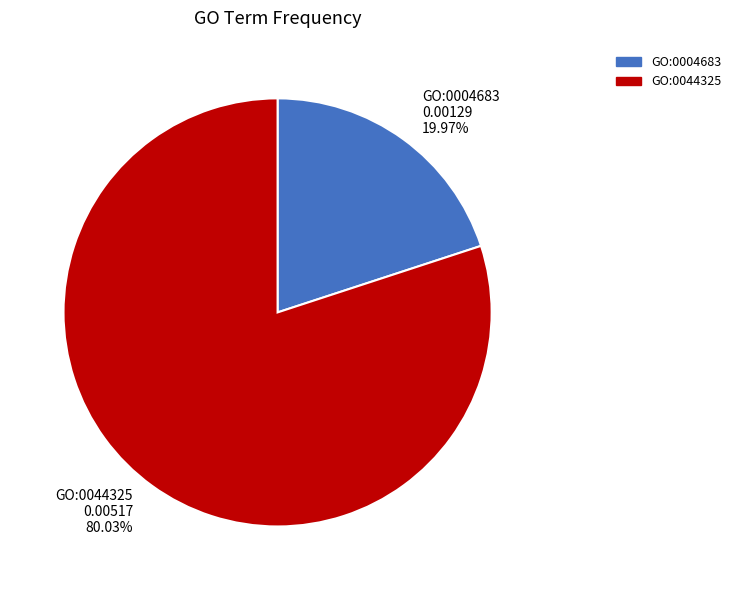

How many segments does this pie chart have?

2